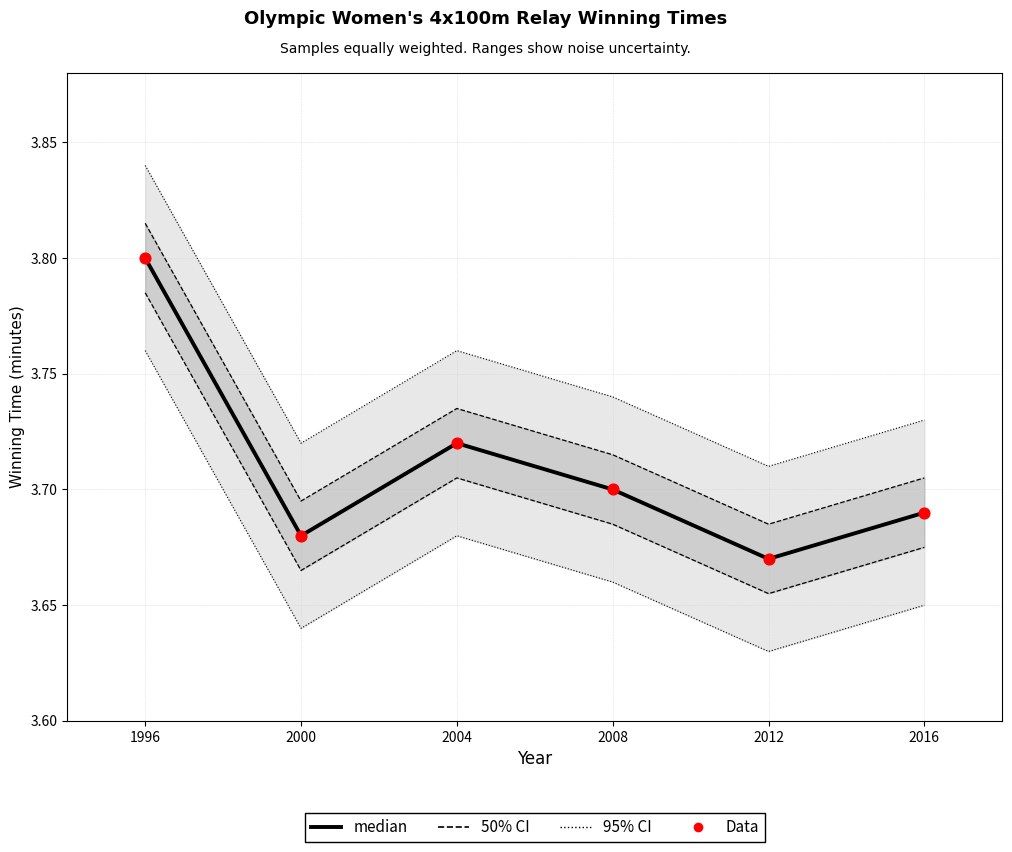

Is the value of Data at 2000 greater than the value of median at 2004?

No